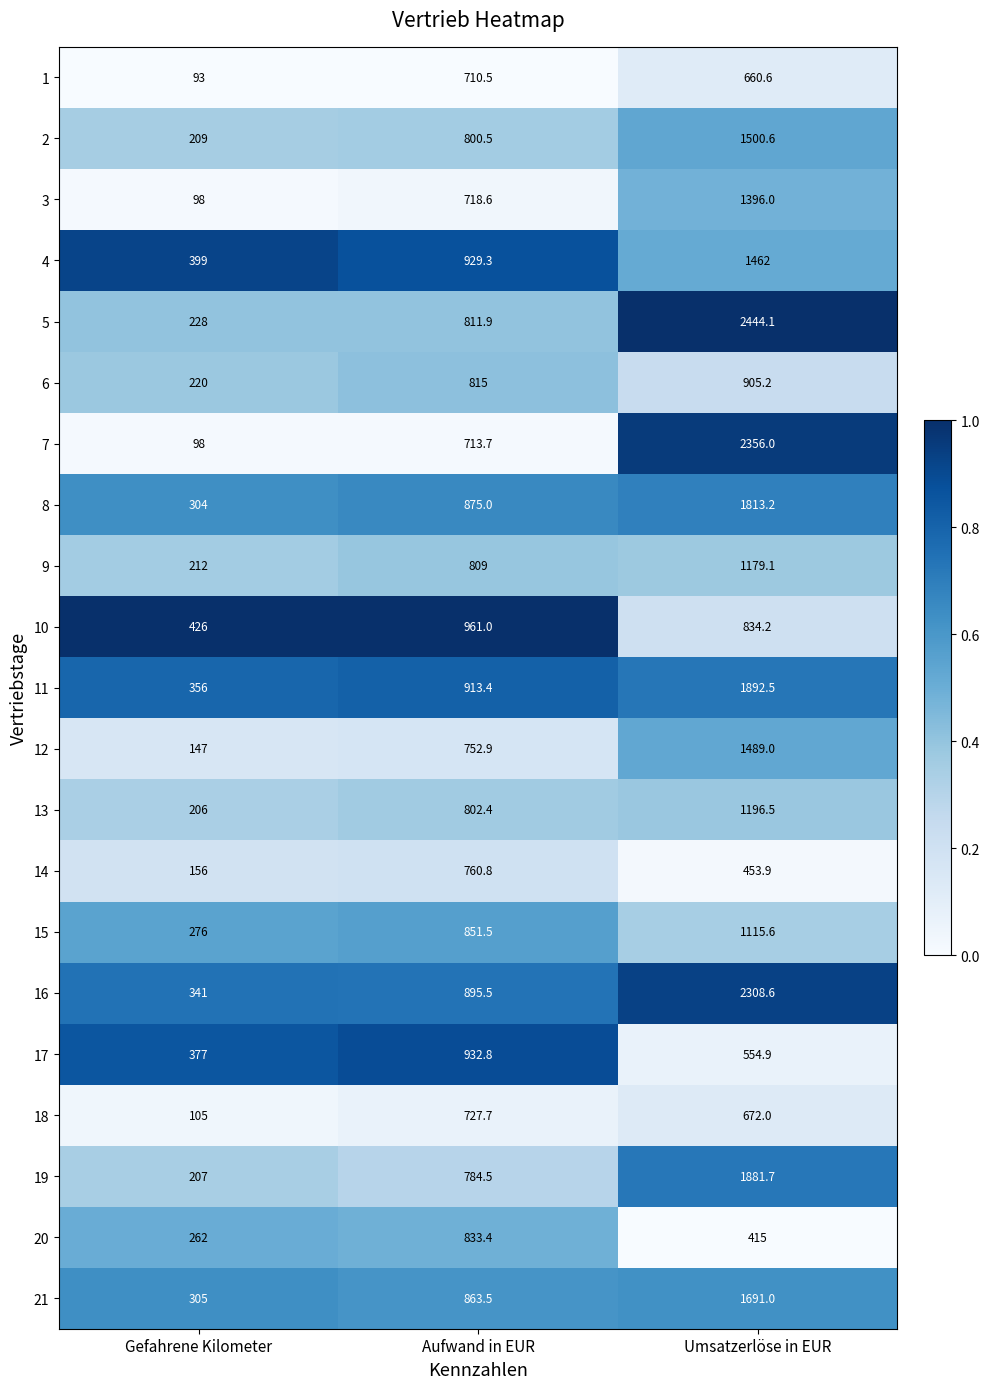

The value of 5 at Umsatzerlöse in EUR is 3610.9. True or false?

False